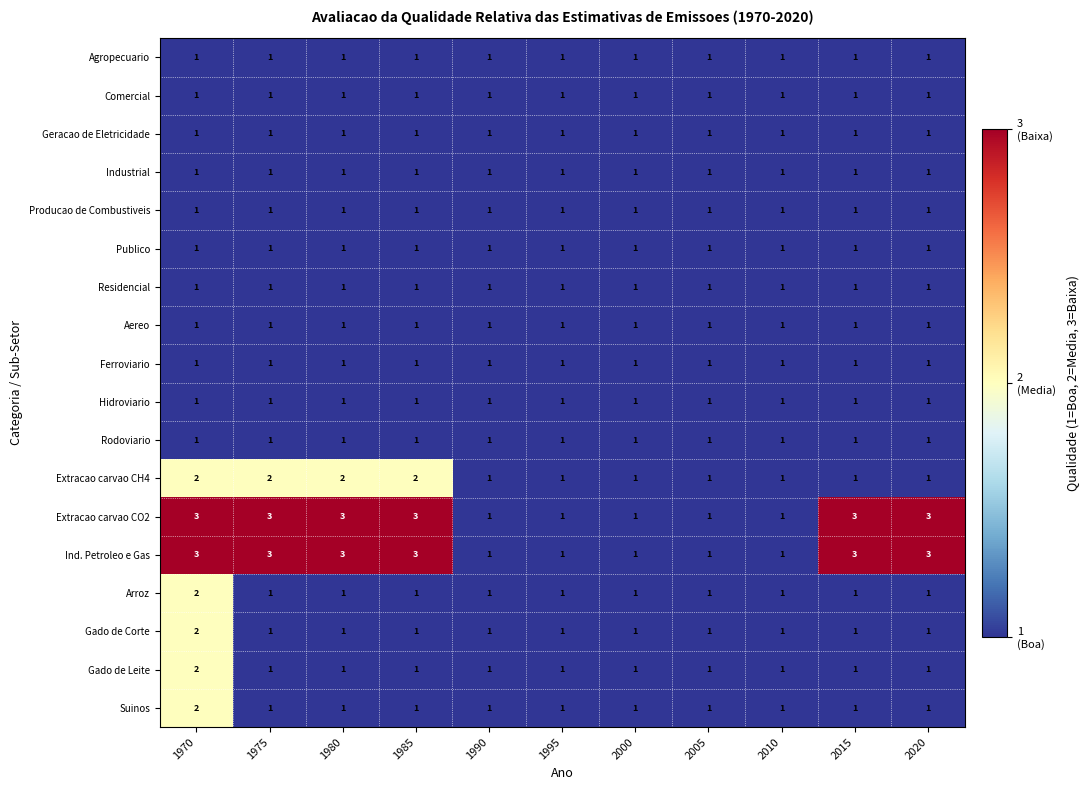

What is the minimum value shown in the chart?

1